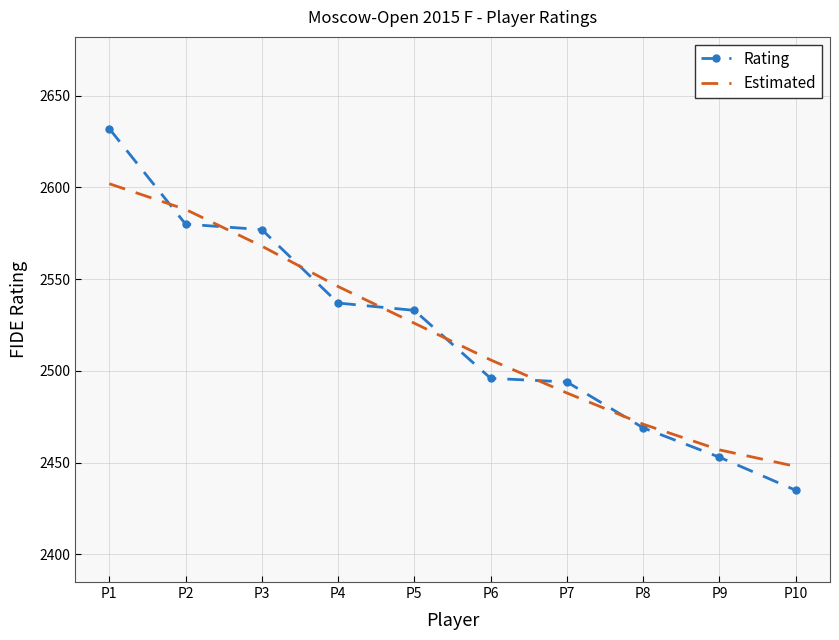

What is the sum of all Rating values?

25206